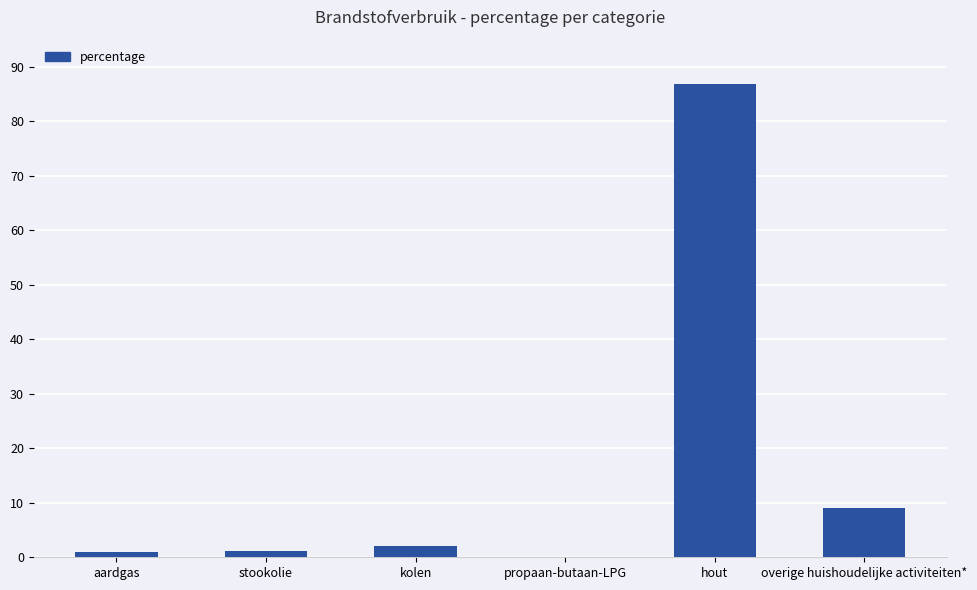

What is the greatest value displayed?

86.8